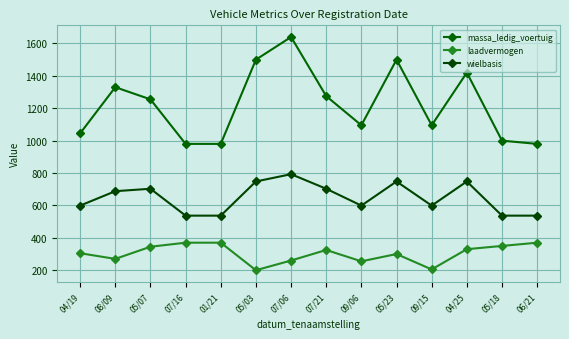

True or false: massa_ledig_voertuig has more than 2 points higher than both neighbors.

True